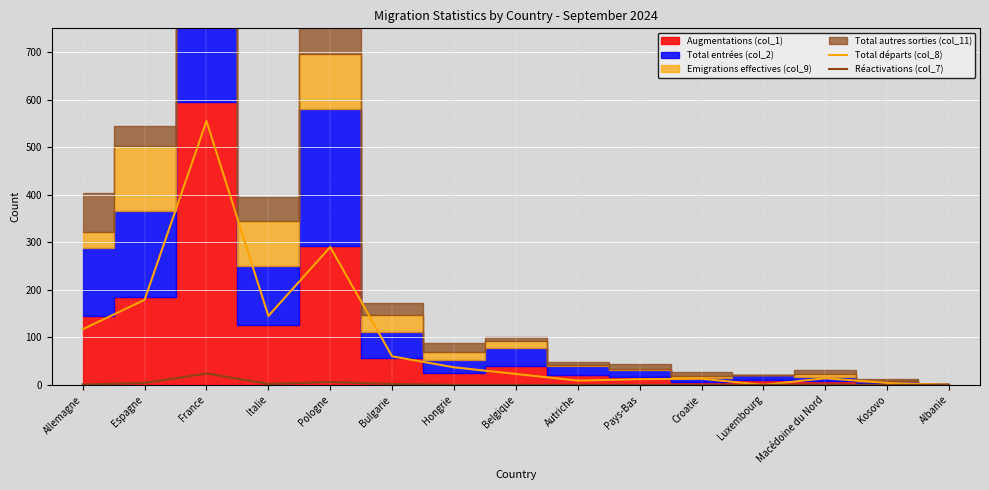

At which category is the sum across all series the highest?

France